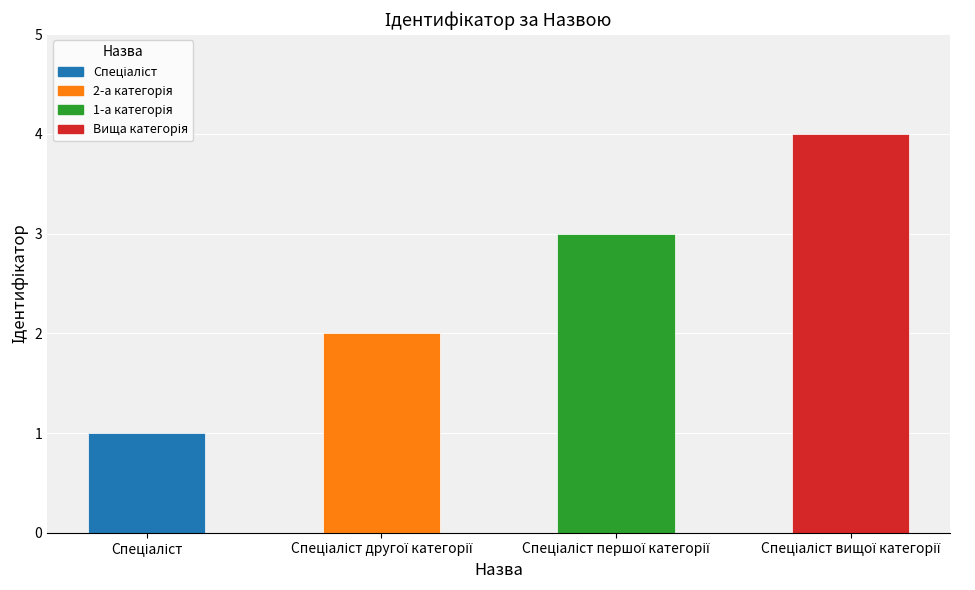

What is the sum of all values?

10